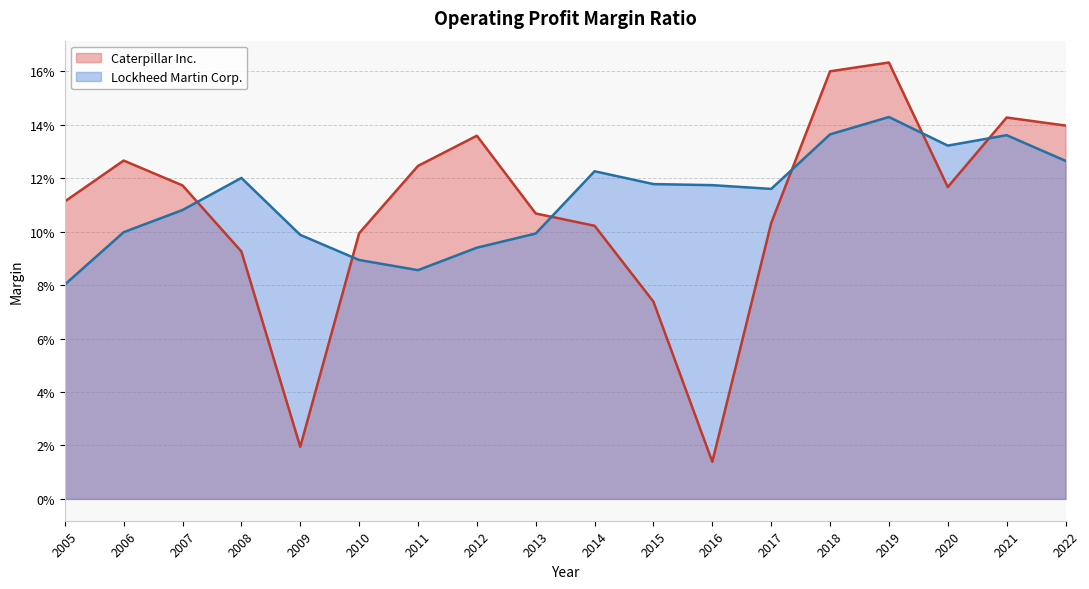

How many lines are shown in the chart?

2